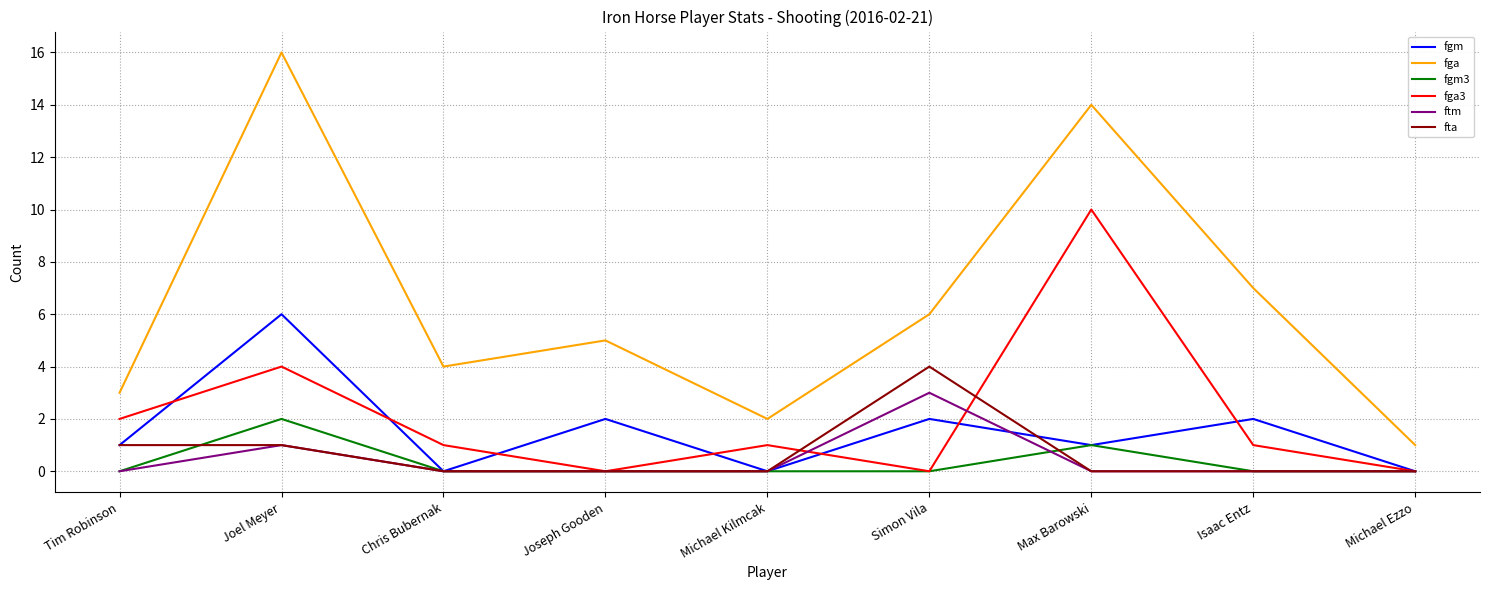

Which series has the widest spread of values?

fga